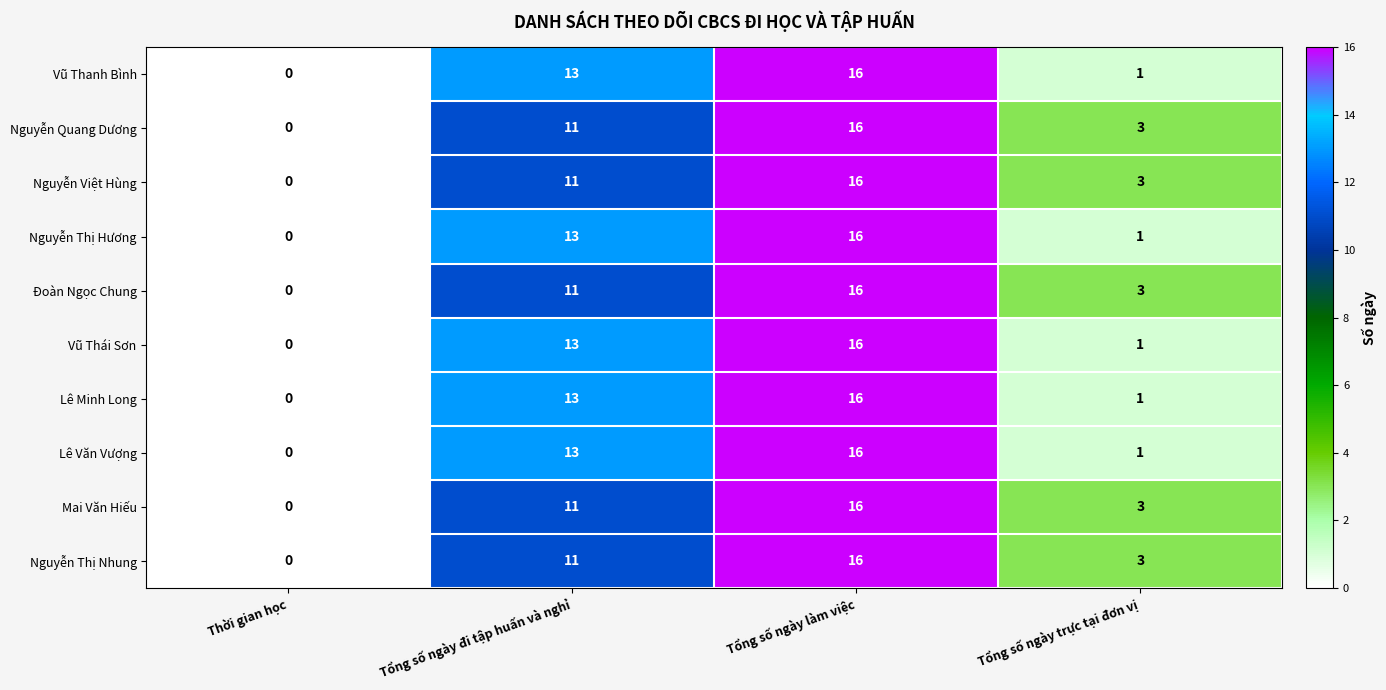

Rank the categories by Đoàn Ngọc Chung value from lowest to highest.

Thời gian học, Tổng số ngày trực tại đơn vị, Tổng số ngày đi tập huấn và nghỉ, Tổng số ngày làm việc